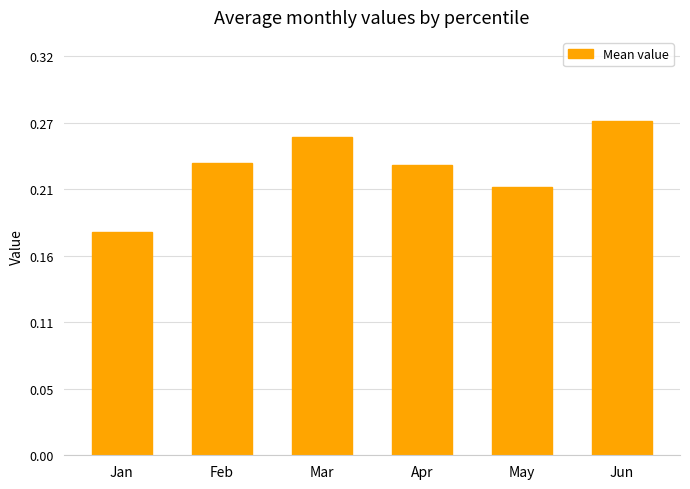

Count the number of data series in this chart.

1